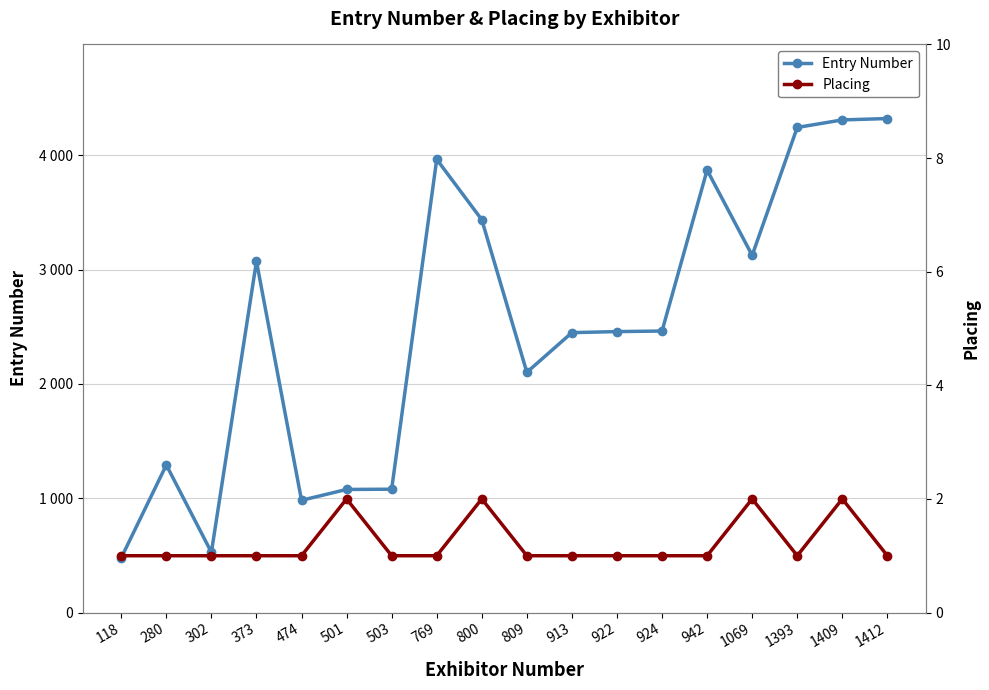

Count the Placing values in the range 1 to 2.

18